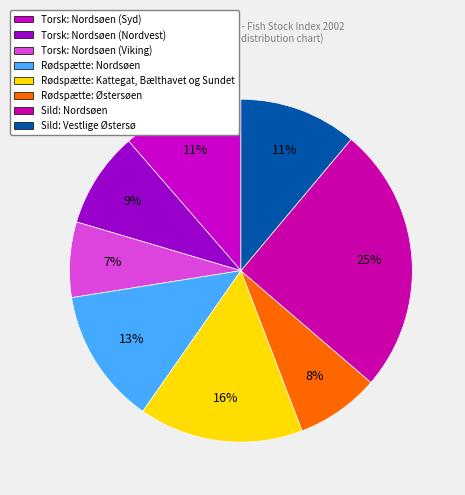

Which category has the biggest portion of the pie?

Sild: Nordsøen